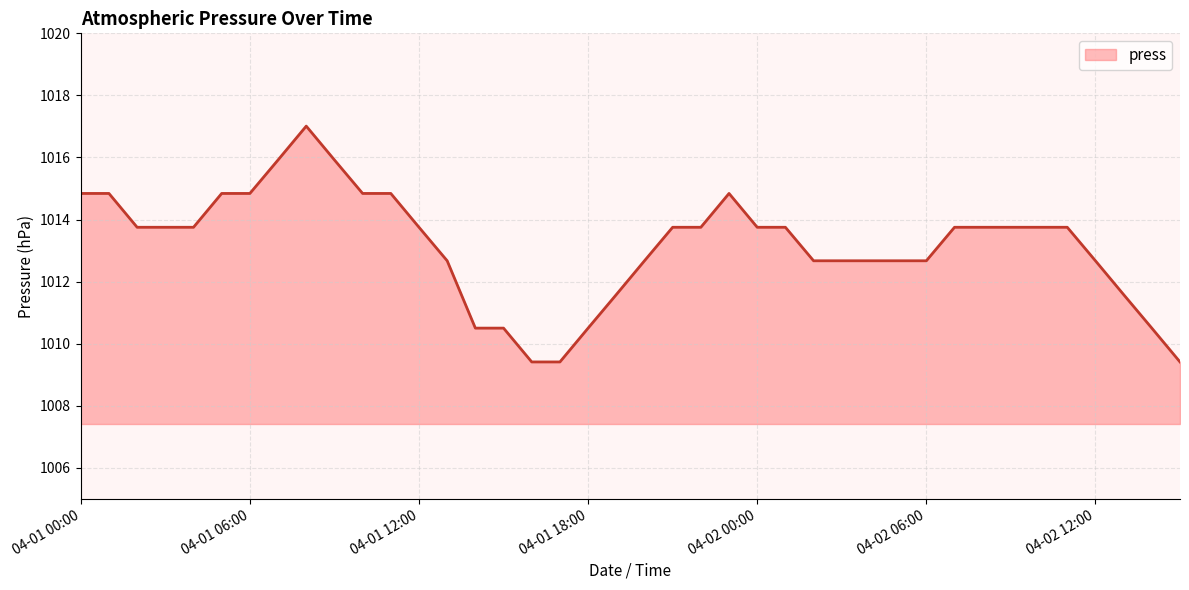

How many lines are shown in the chart?

1